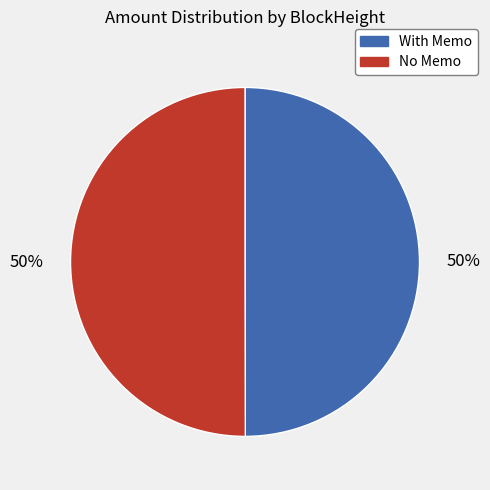

To the nearest percent, what is the average slice percentage?

50%